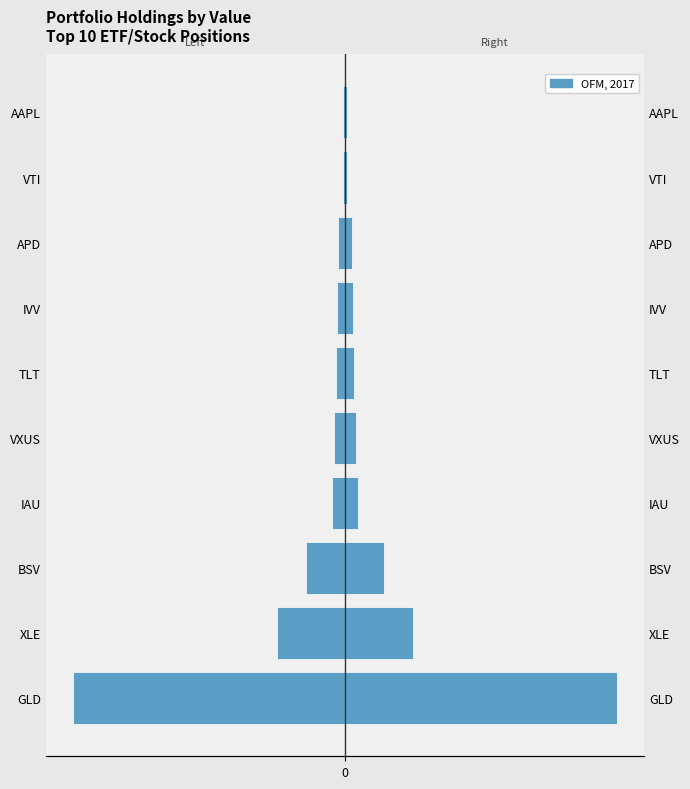

How many data points does each series have?

10